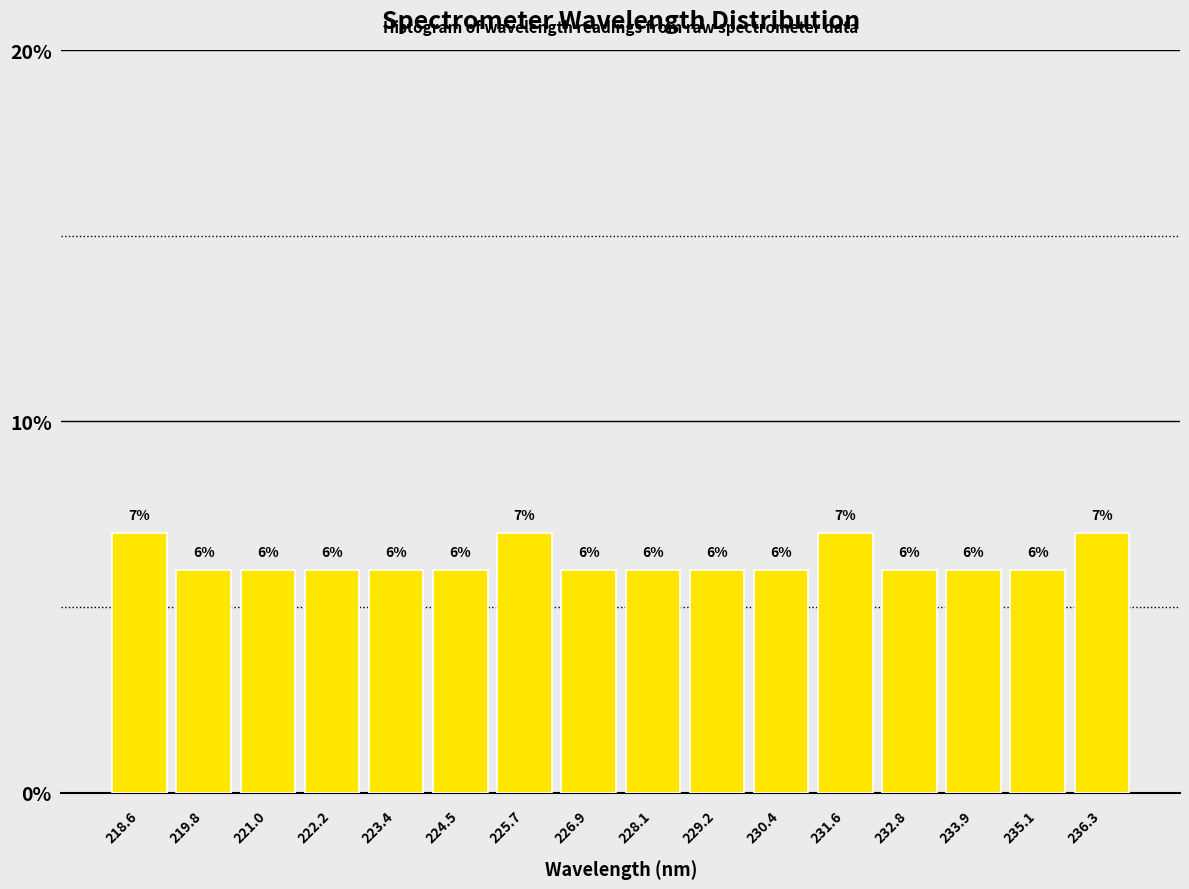

How tall is the bar that spans 226.2 to 227.4 on the x-axis? The bar edges are not printed on the chart, so give them approximately, as read against the axis.

6